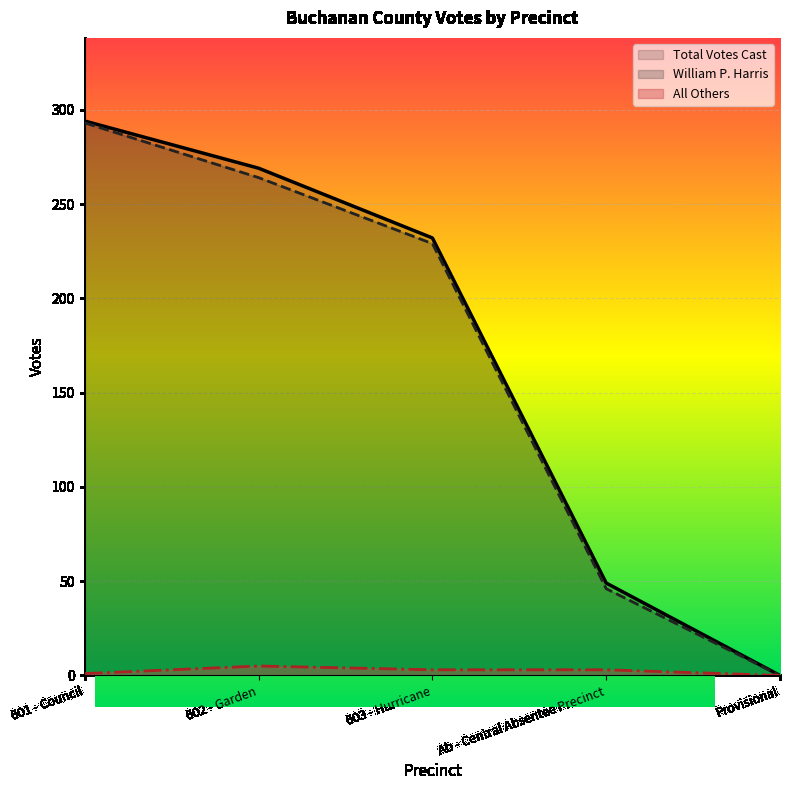

What is the label of the 5th point from the right?

601 - Council